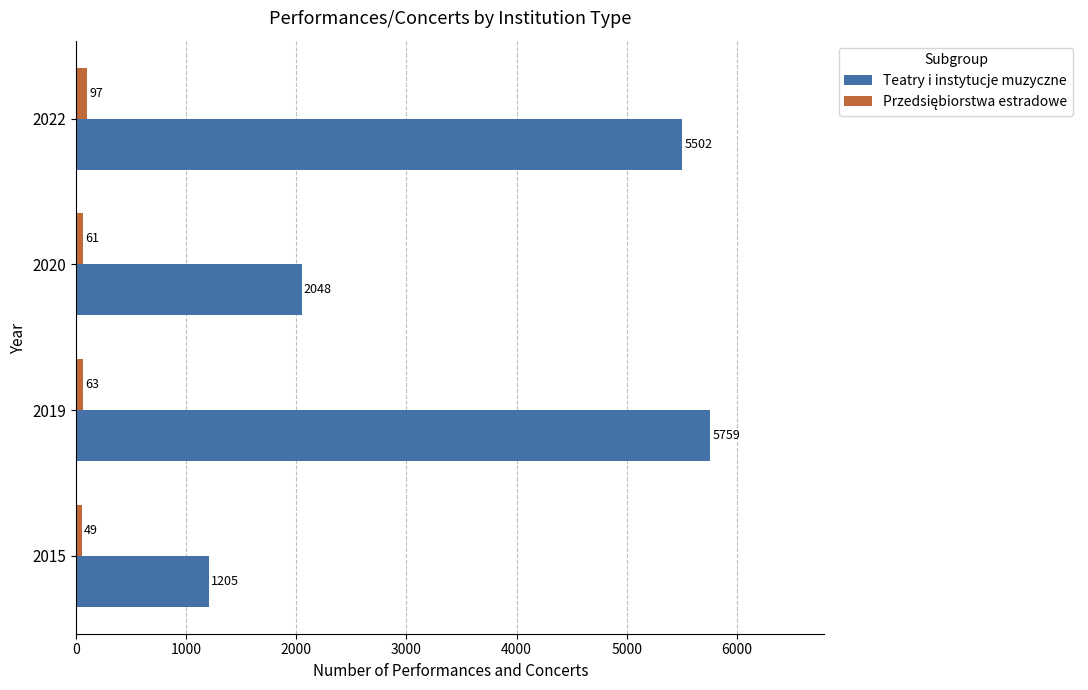

What is the difference between the second highest and second lowest values in the Teatry i instytucje muzyczne series?

3454